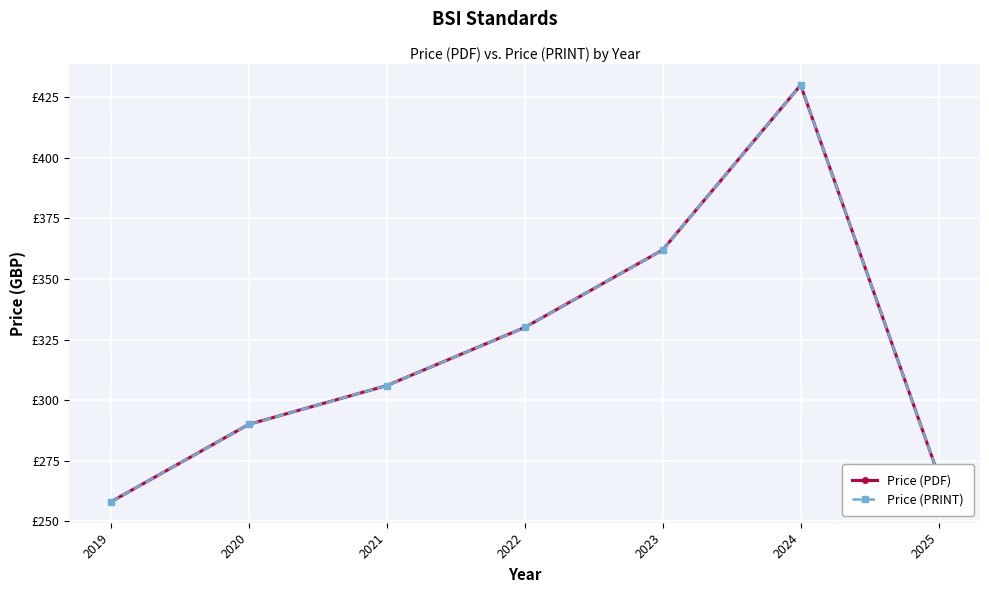

The value of Price (PDF) at 2023 is 362.0. True or false?

True